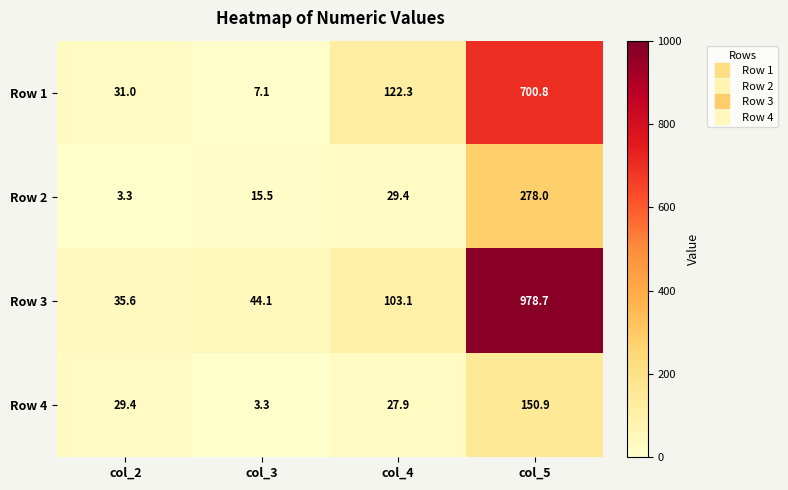

At which label does Row 1 first exceed 122?

col_4